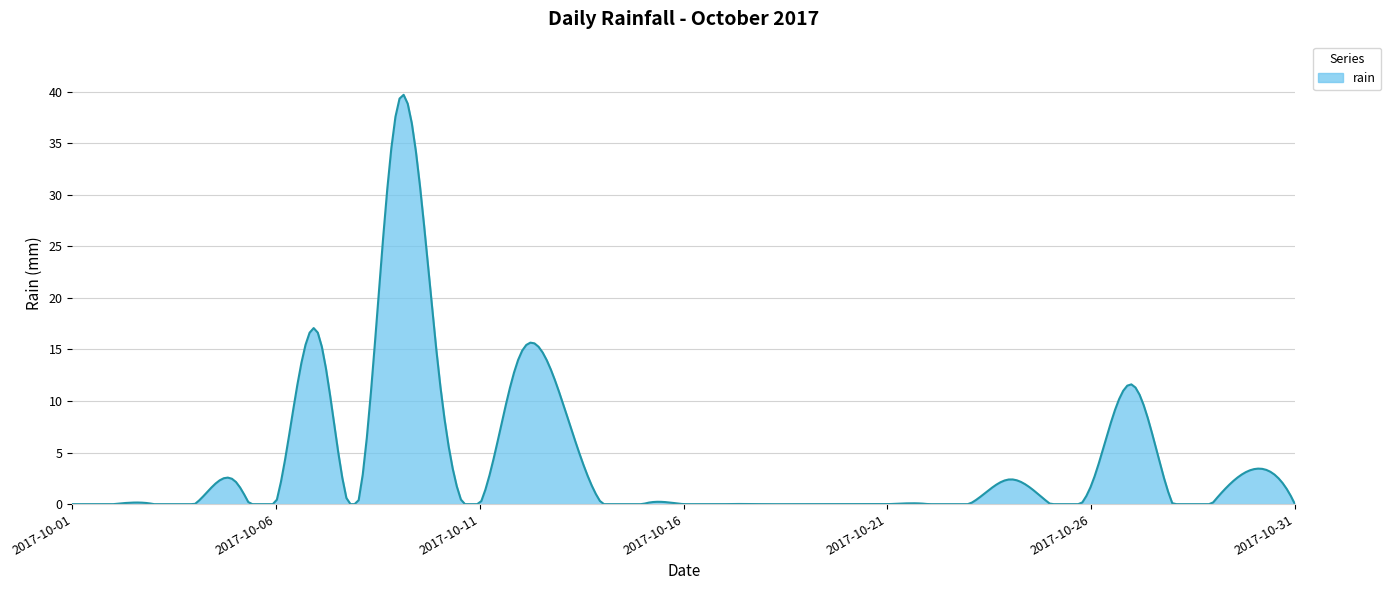

What is the greatest value displayed?

39.7